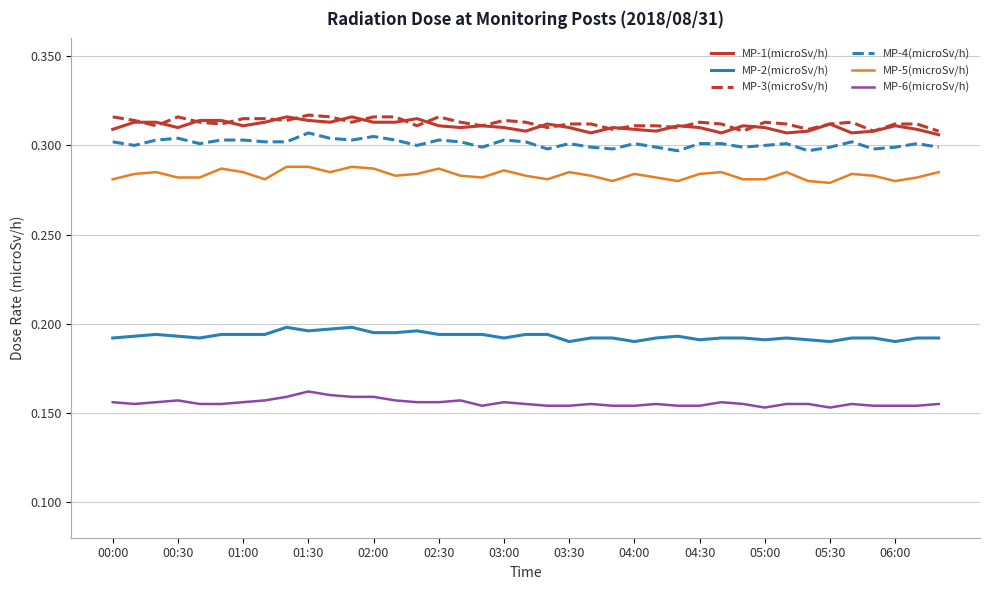

True or false: MP-6(microSv/h) and MP-3(microSv/h) cross at least once.

False